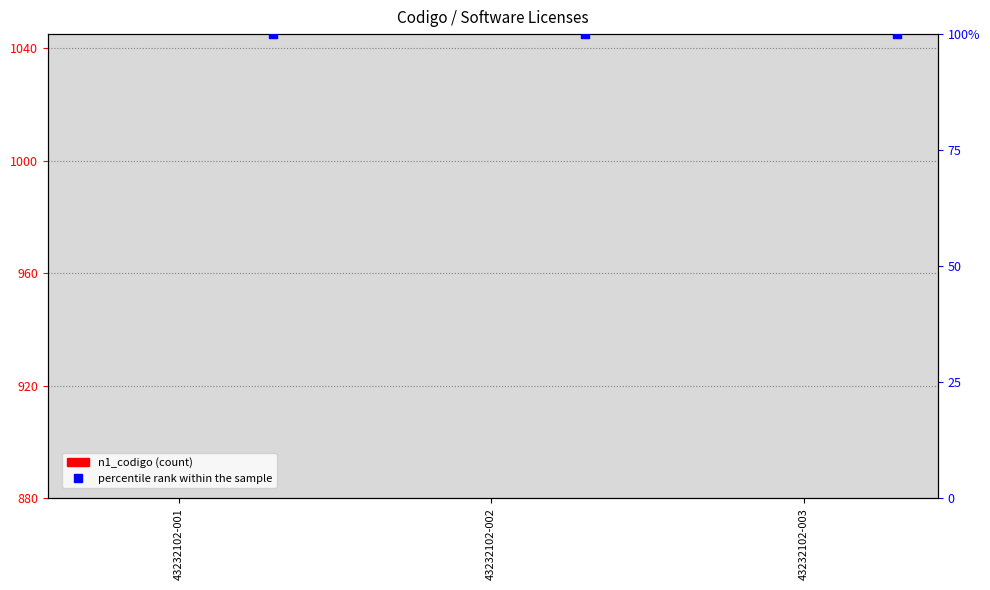

Is the value of n2_codigo at 43232102-003 greater than the value of n1_codigo at 43232102-002?

No